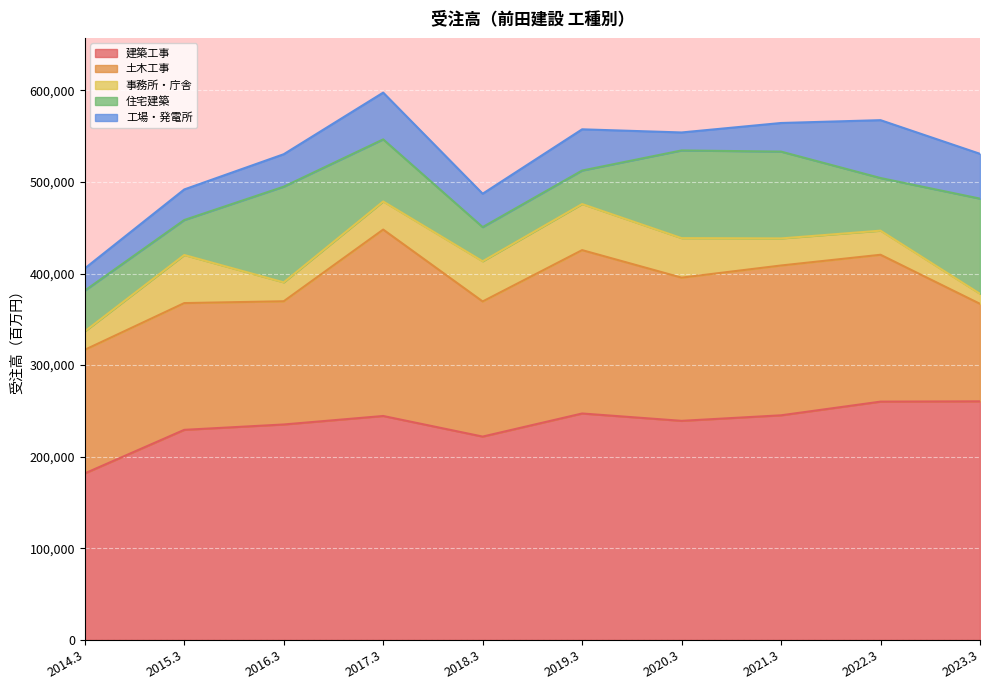

Where do 工場・発電所 and 事務所・庁舎 first cross each other?

2014.3 and 2015.3